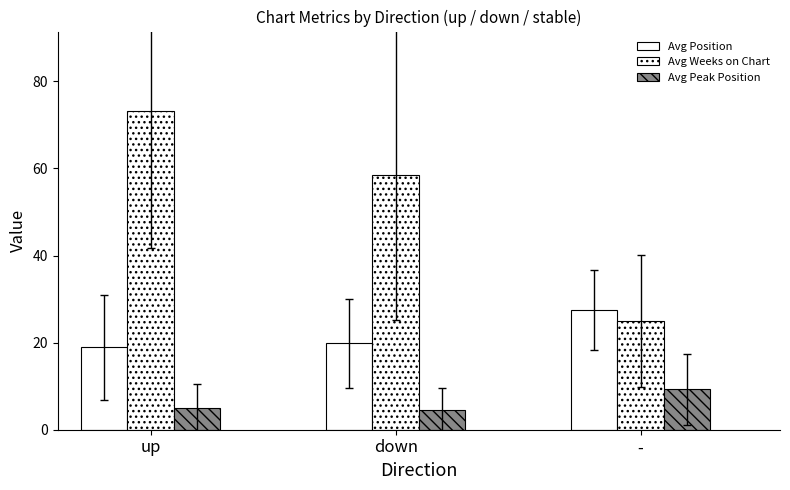

What is the difference between the second highest and minimum values in the Avg Position series?

0.9